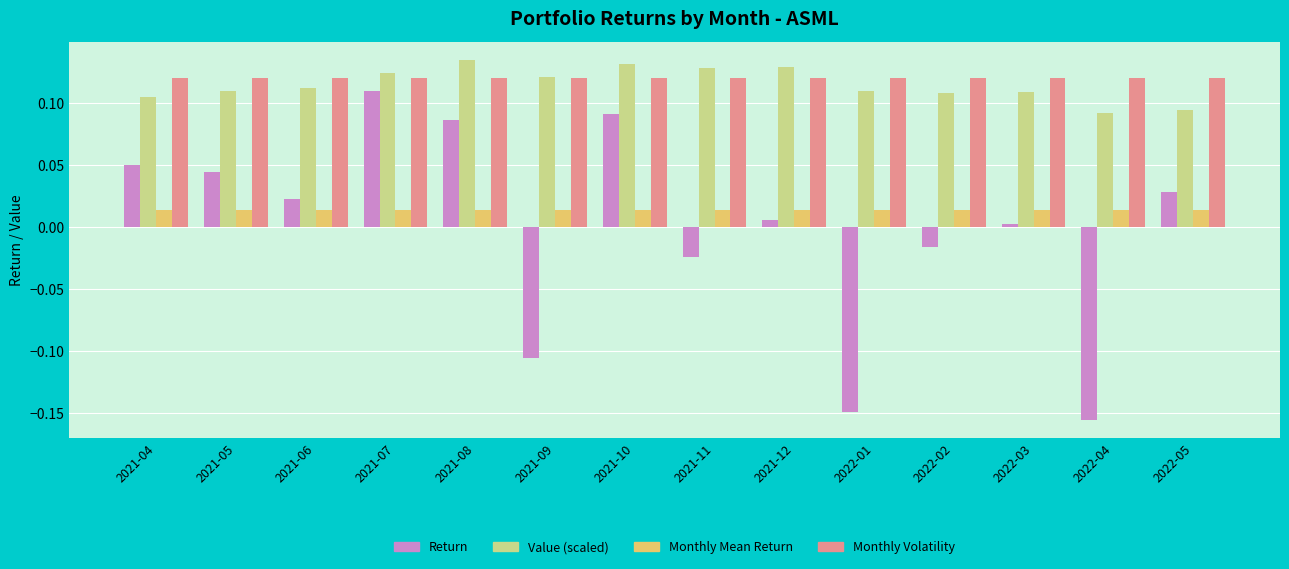

The value of Monthly Mean Return at 2021-08 is 0.0. True or false?

True